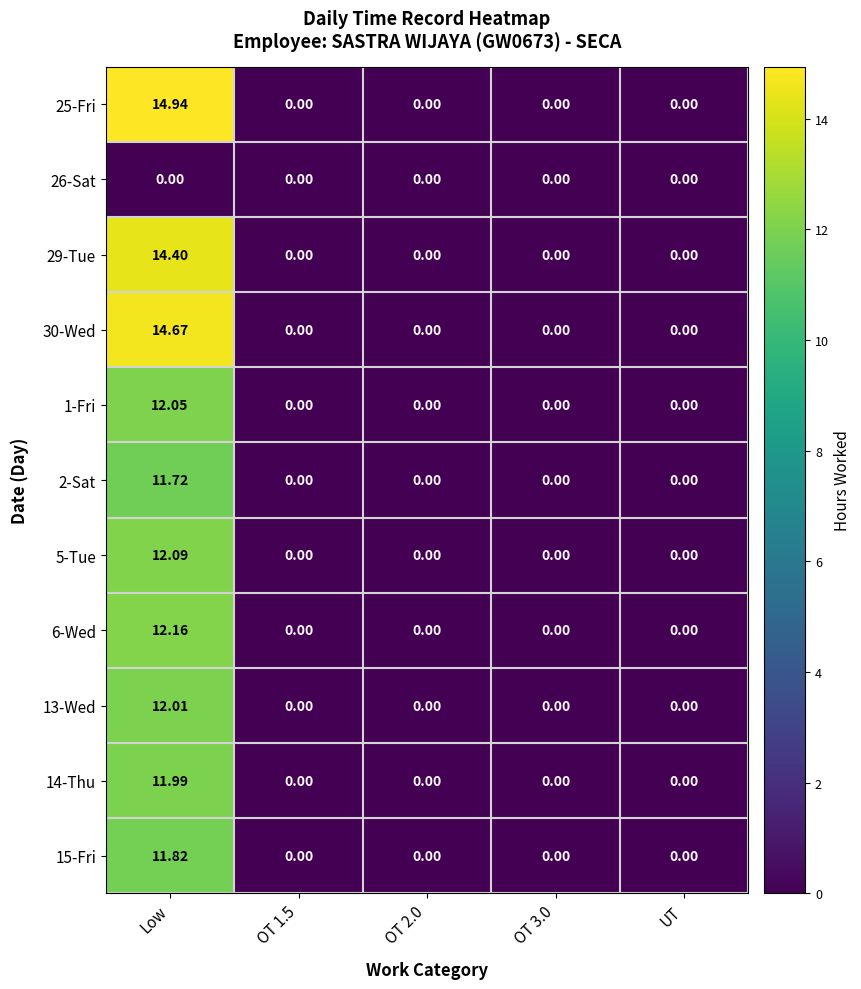

At which category does the chart reach its peak across all series?

Low